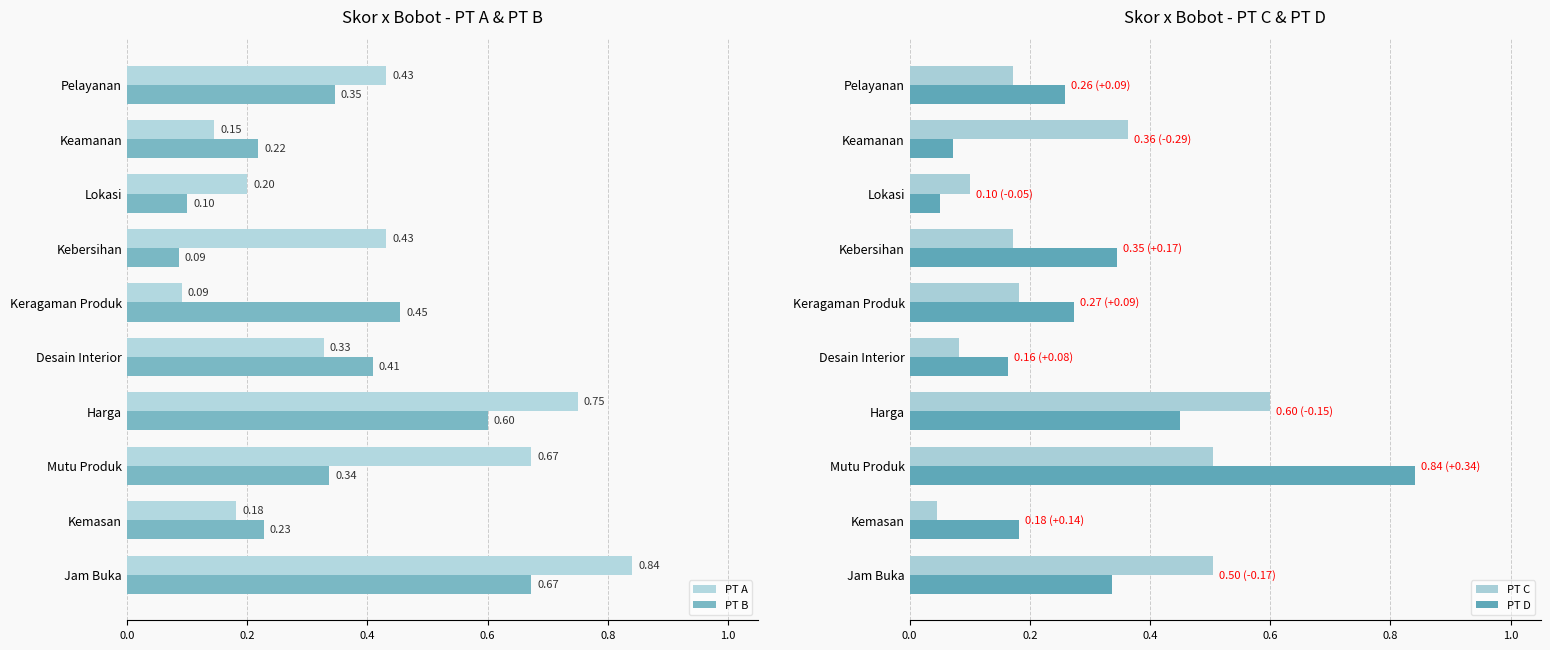

How many groups of bars are there?

10